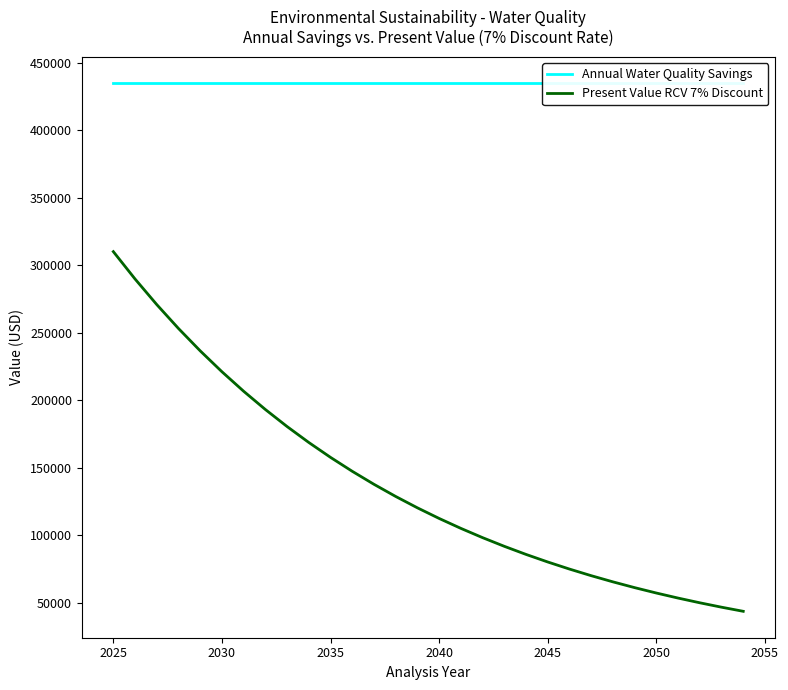

What is the lowest value of the Present Value RCV 7% Discount series?

43591.4